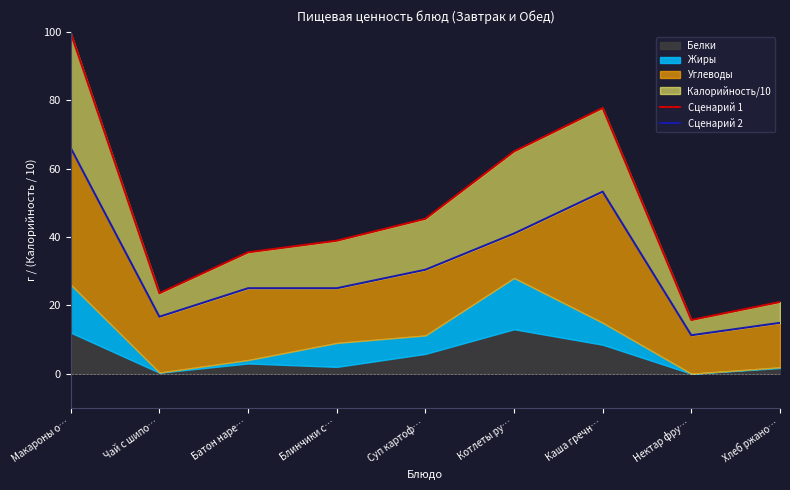

What is the label of the 3rd point from the right?

Каша гречн…